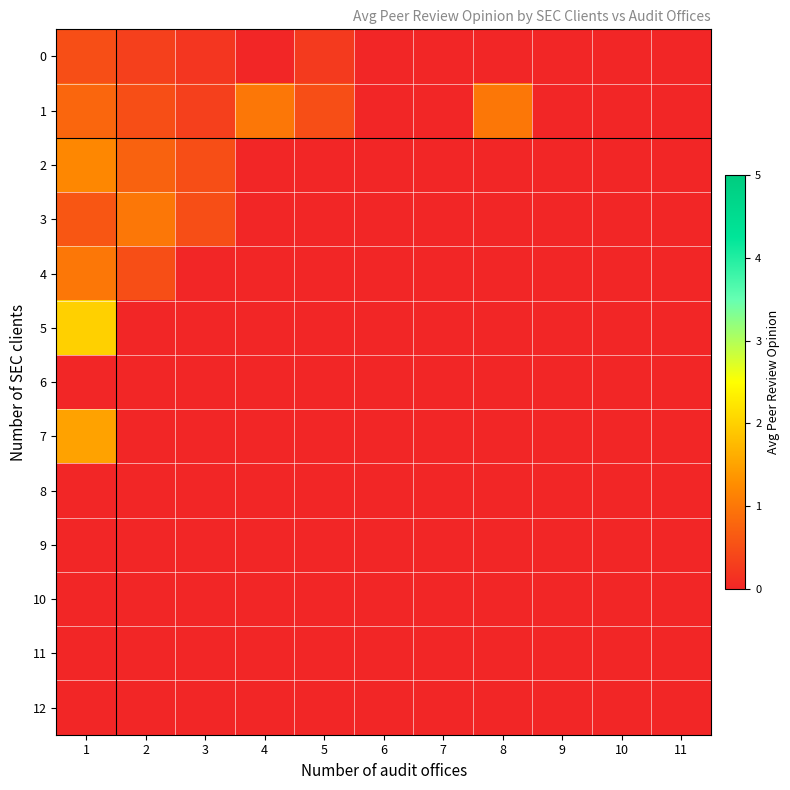

Rank the series at 1 from highest to lowest value.

5, 7, 2, 4, 1, 3, 0, 6, 8, 9, 10, 11, 12